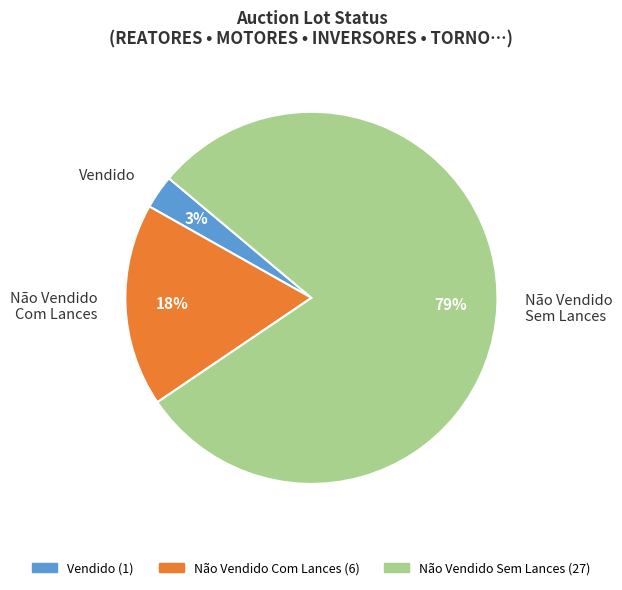

Which has a higher value, Vendido or Não Vendido Sem Lances?

Não Vendido Sem Lances